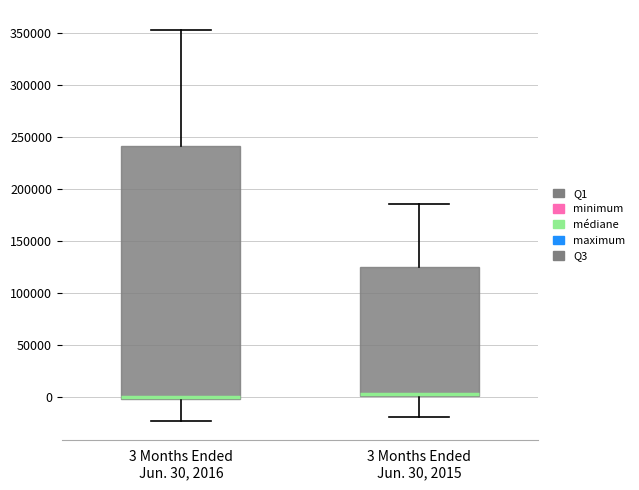

Reading left to right, read every box against the y-axis: the position of its median line, the range the box covers, and the ends of its whiskers. The values are not printed on the chart, so give them approximately, as read against the axis.

3 Months Ended Jun. 30, 2016: median 0 (just above the box's lower edge), box 0 to 240000, whiskers -25000 to 355000
3 Months Ended Jun. 30, 2015: median 5000, box 0 to 125000, whiskers -20000 to 185000